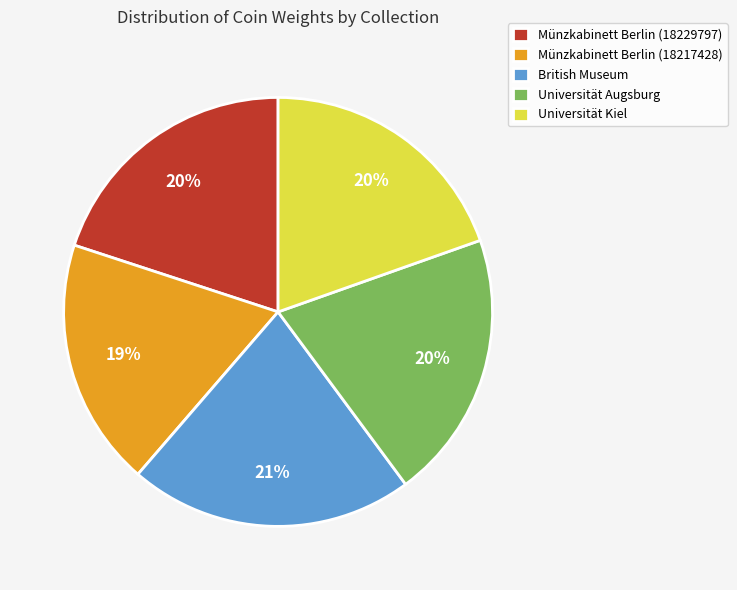

Is it true that British Museum is 21% of the pie?

True